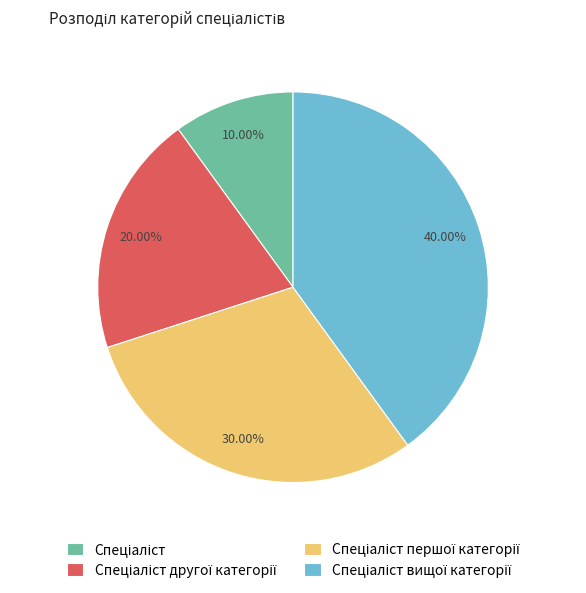

Is there a majority slice in this chart?

No